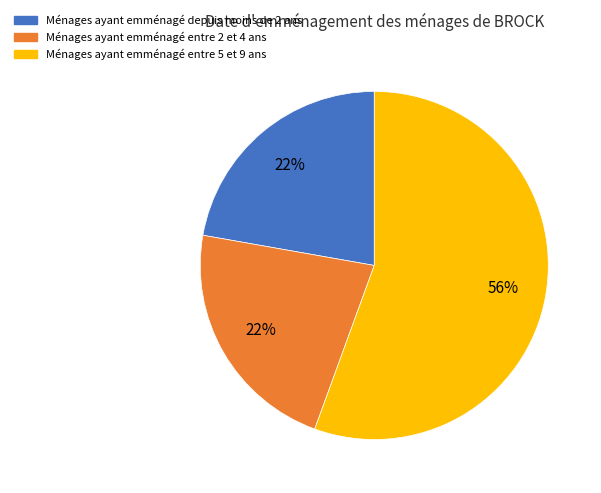

To the nearest percent, what is the average slice percentage?

33%